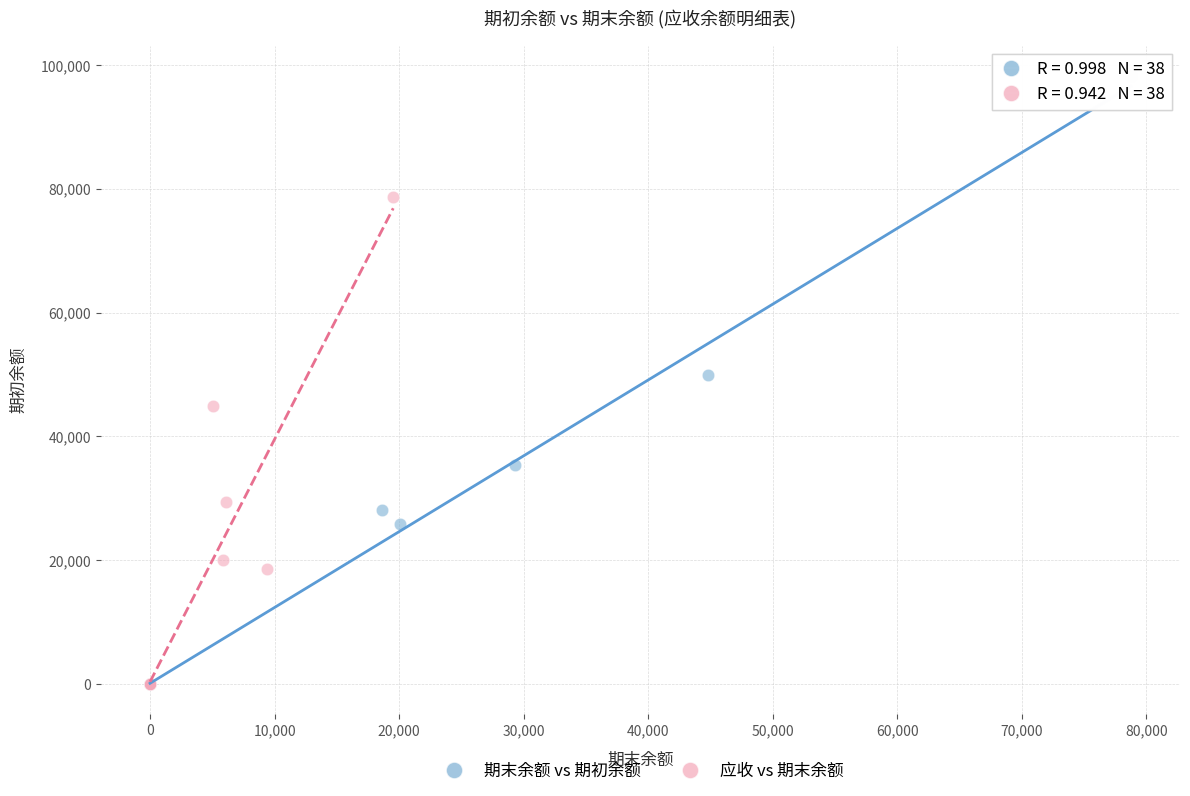

Which series has the widest spread of Y values?

期末余额 vs 期初余额